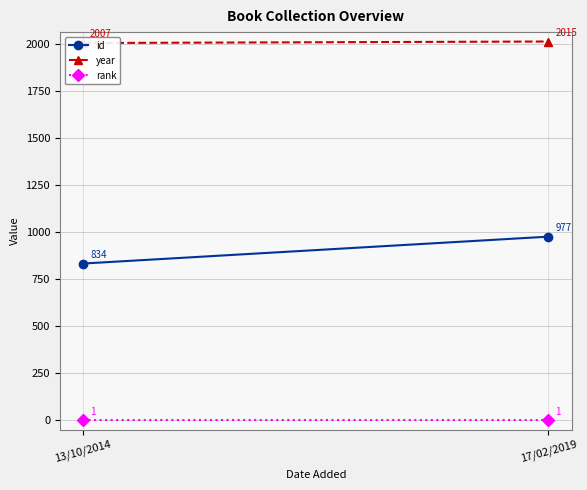

What is the sum of the year values at 17/02/2019 and 13/10/2014?

4022